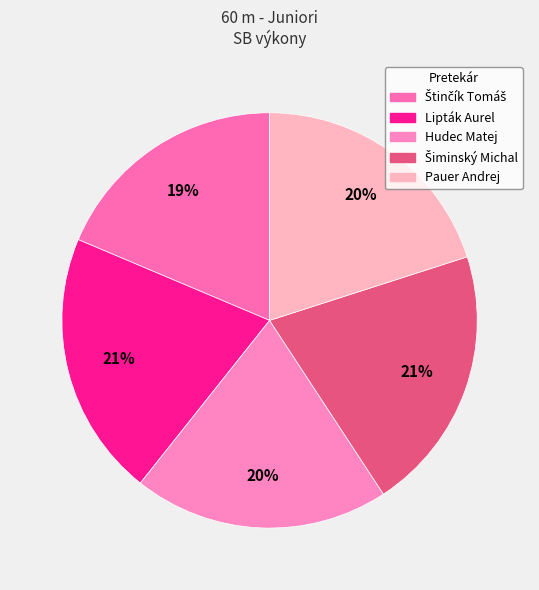

Do Štinčík Tomáš and Lipták Aurel together represent more than half of the pie?

No